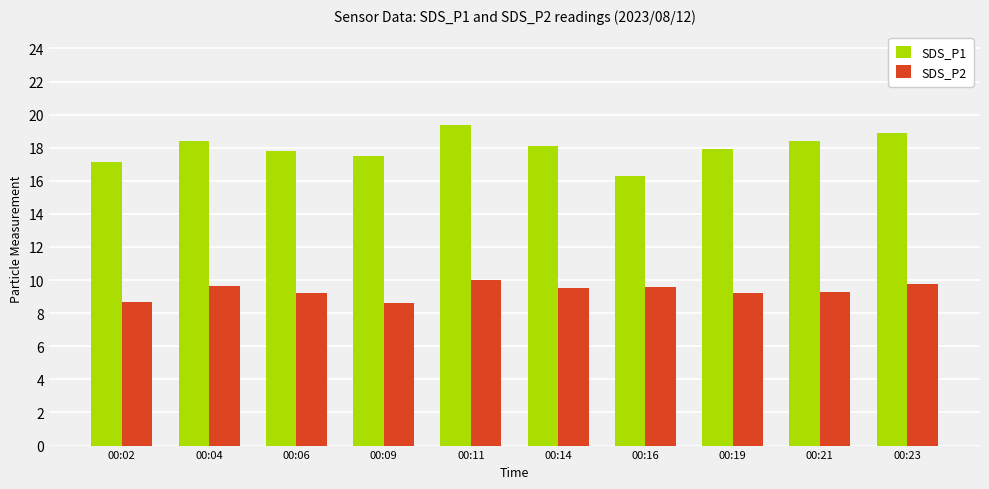

Where does the SDS_P1 series first go above 18?

00:04